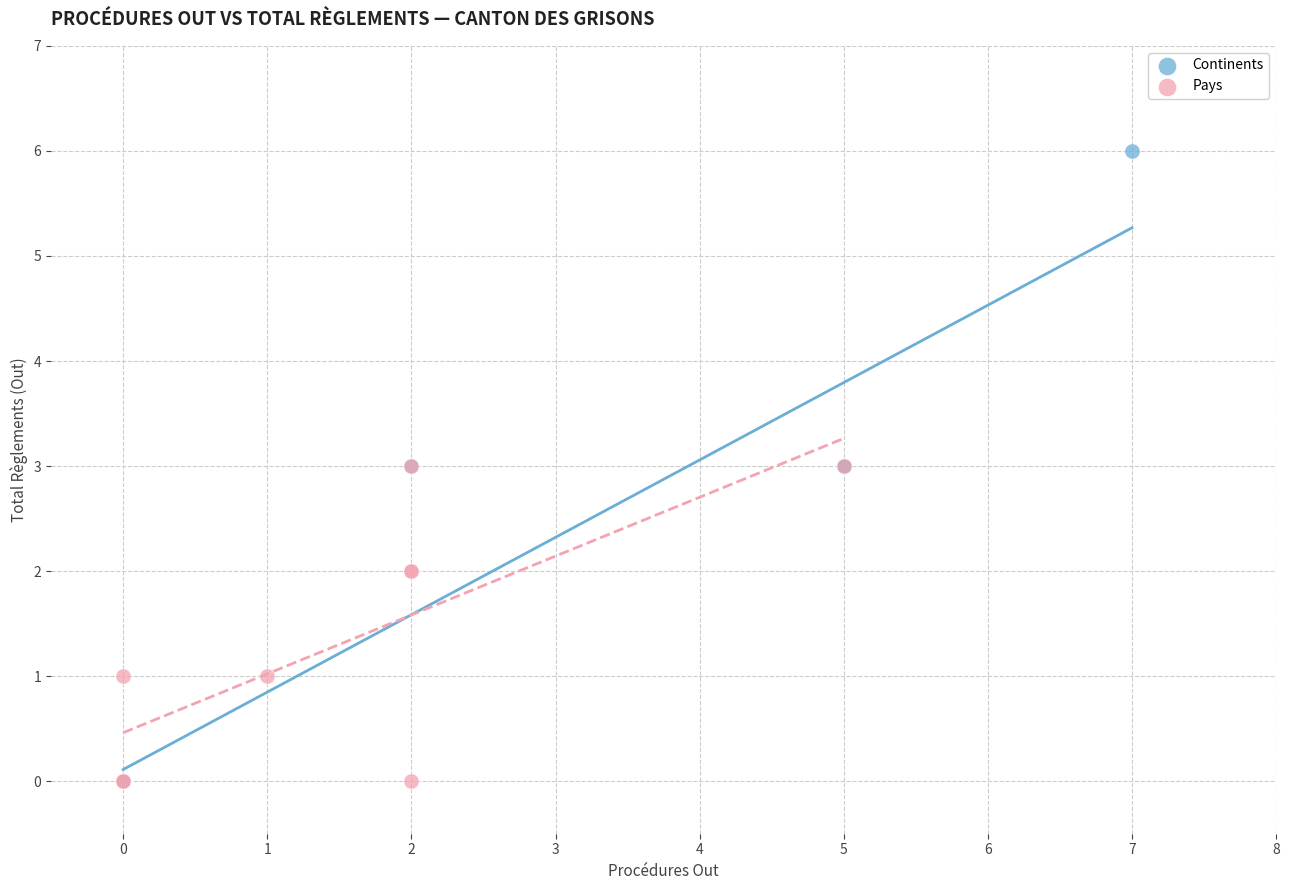

Which series has the largest Y range (max minus min)?

Continents